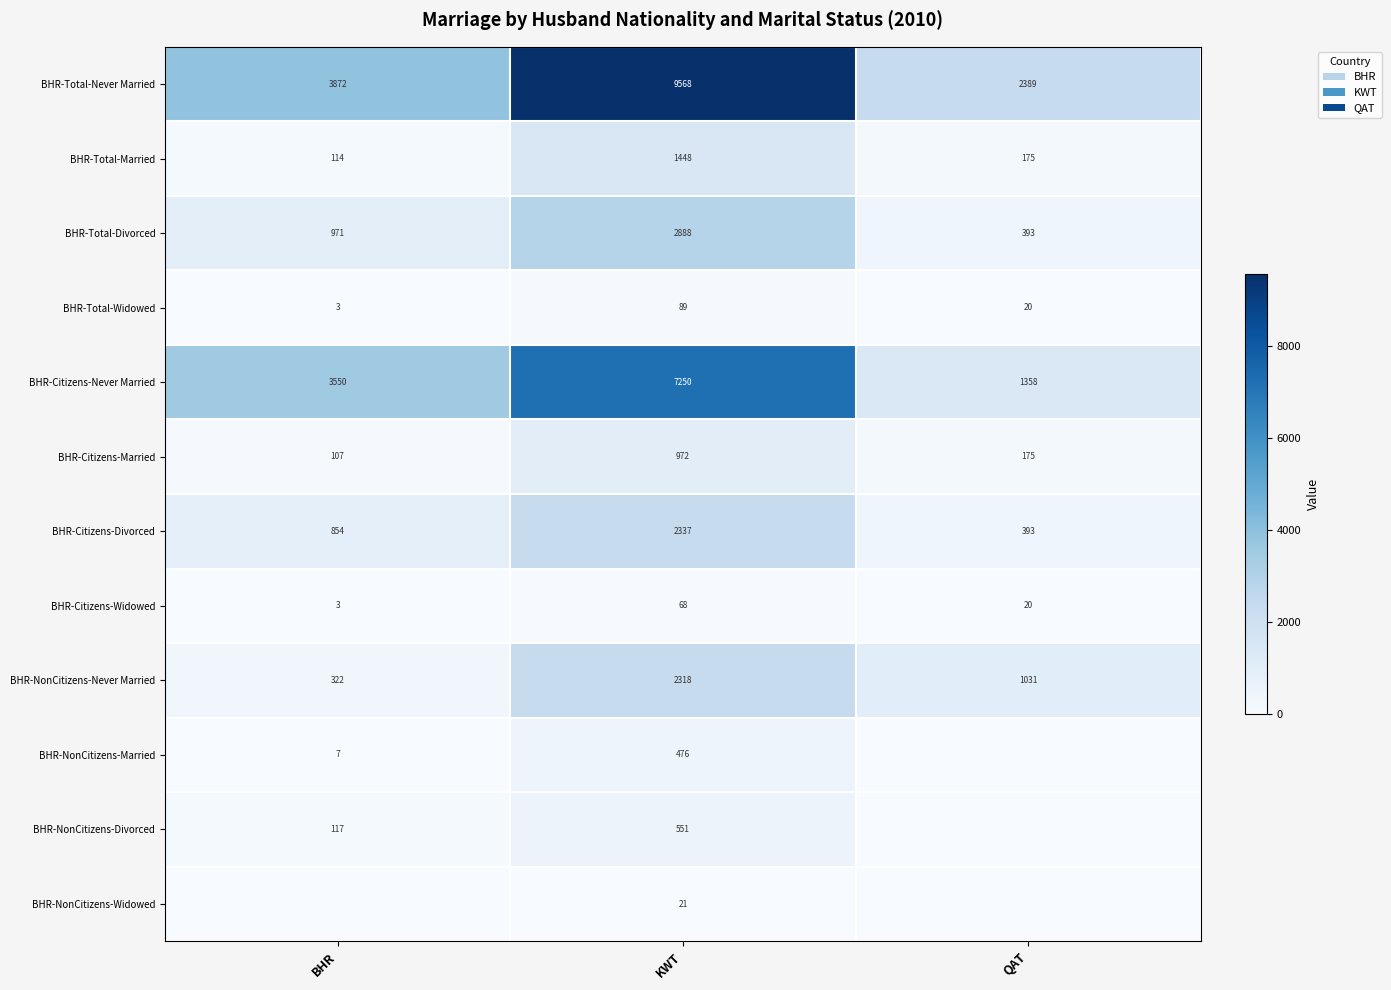

The value of BHR-NonCitizens-Divorced at BHR is 174. True or false?

False